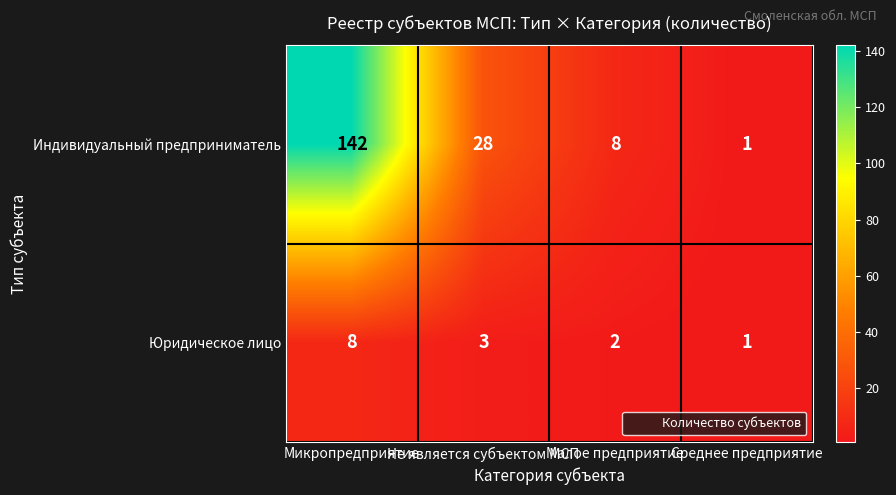

What is the difference between the maximum and minimum values in the Юридическое лицо series?

7